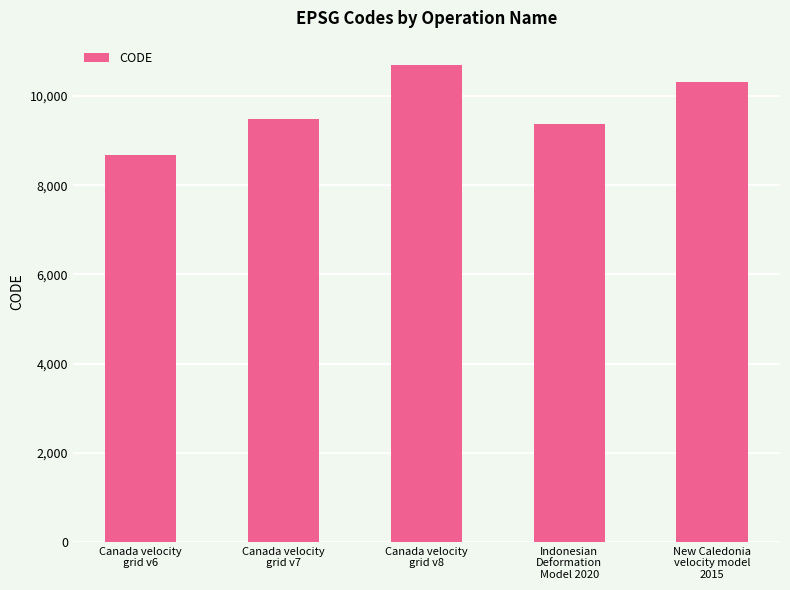

Rank the categories by value from highest to lowest.

Canada velocity
grid v8, New Caledonia
velocity model
2015, Canada velocity
grid v7, Indonesian
Deformation
Model 2020, Canada velocity
grid v6